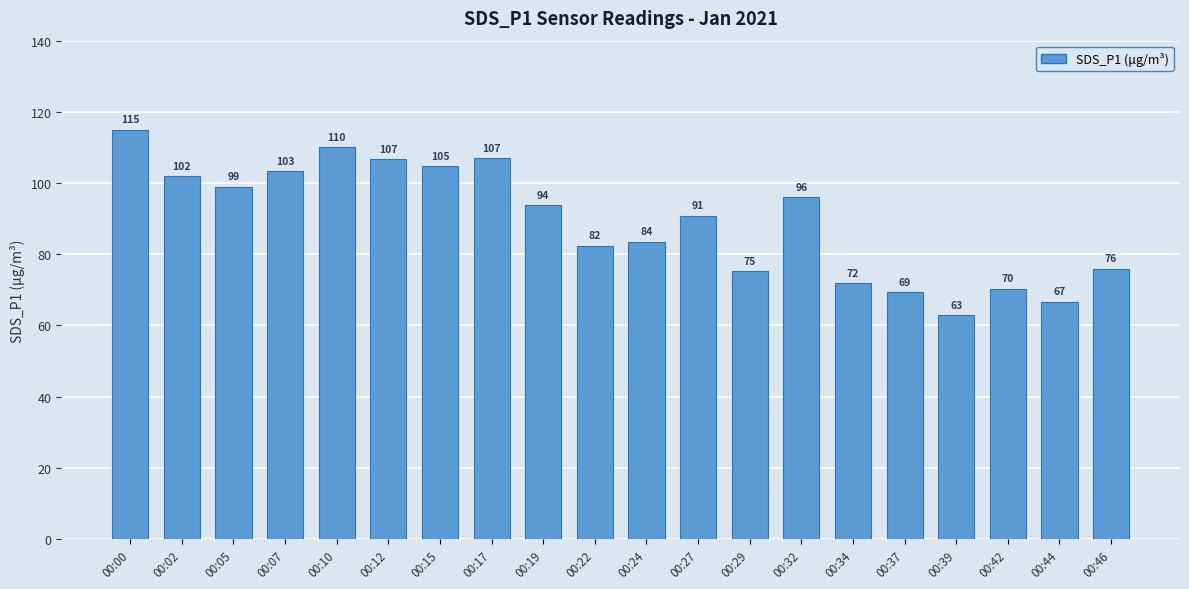

What is the greatest value displayed?

115.0